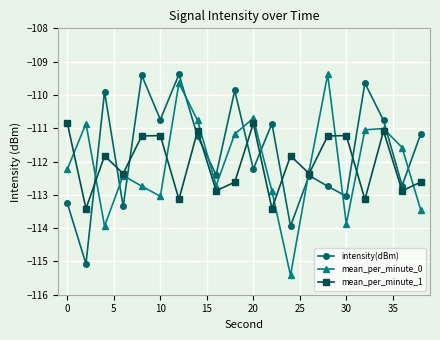

What is the value of the intensity(dBm) point at the 13th from the left?

-113.9